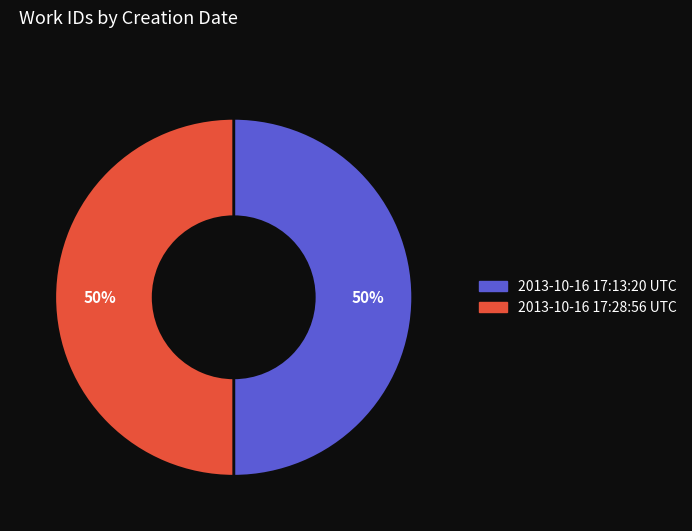

Is the sum of 2013-10-16 17:28:56 UTC and 2013-10-16 17:13:20 UTC greater than half?

Yes